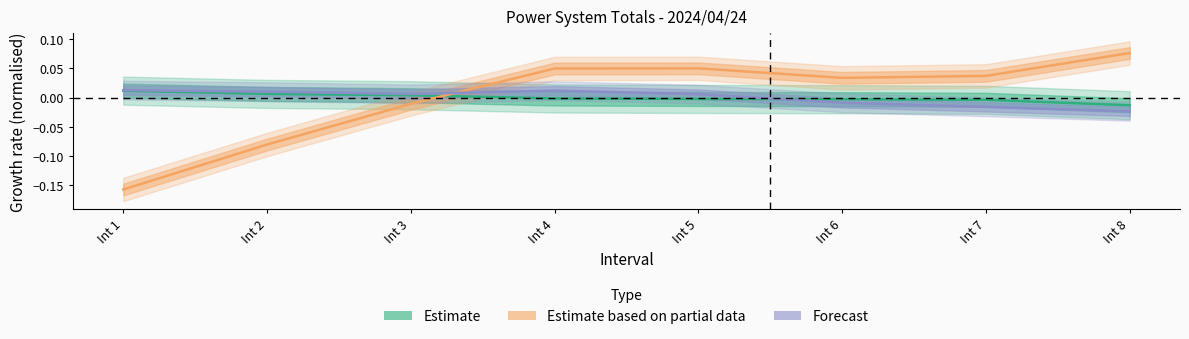

What is the difference between the maximum and minimum values in the Estimate based on partial data (Dispatch) series?

0.2